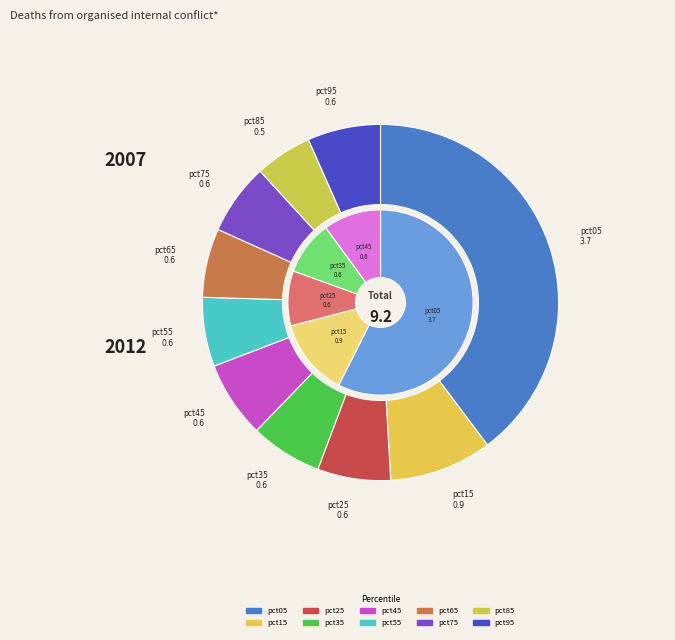

True or false: pct35 accounts for 7% of the total.

True